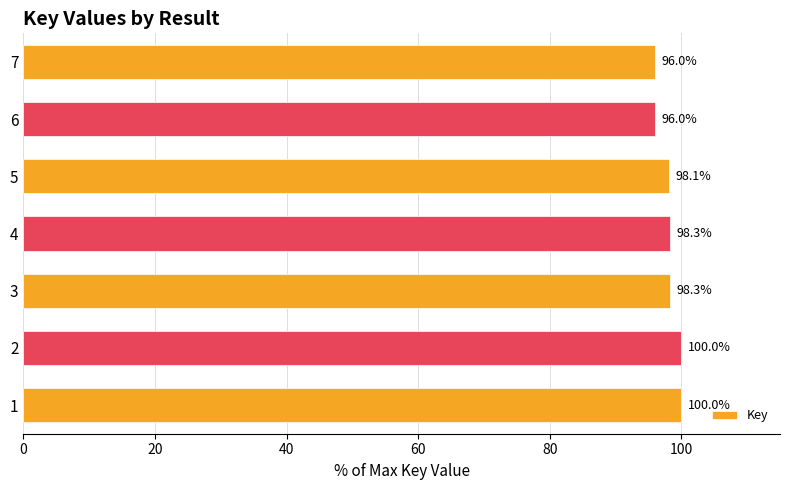

How many data points are above 98?

5